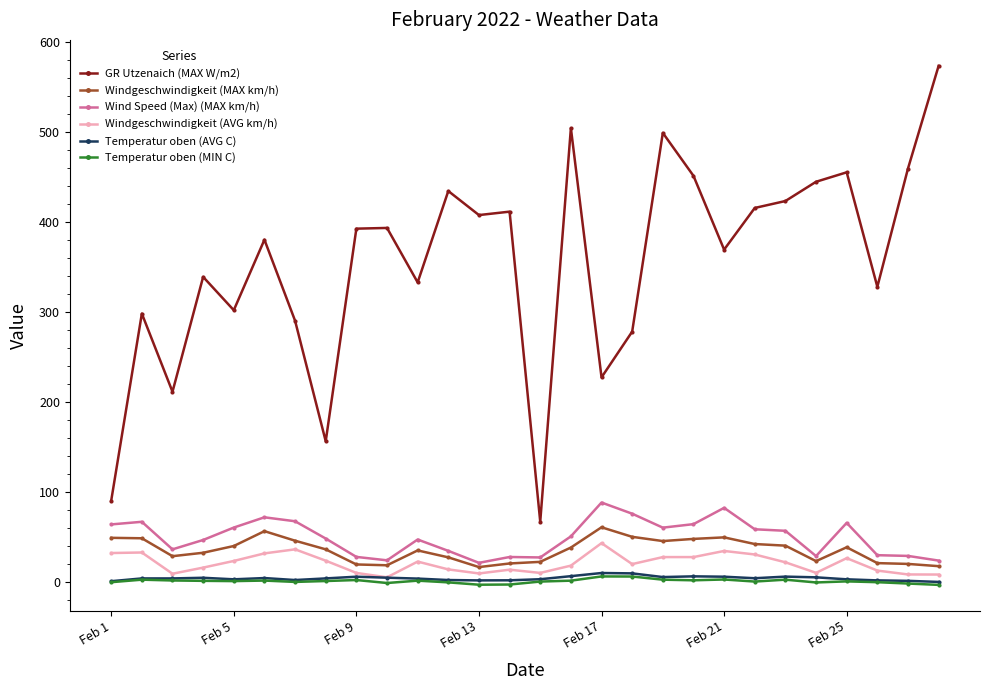

True or false: Windgeschwindigkeit (AVG km/h) has more than 1 interior local peaks.

True